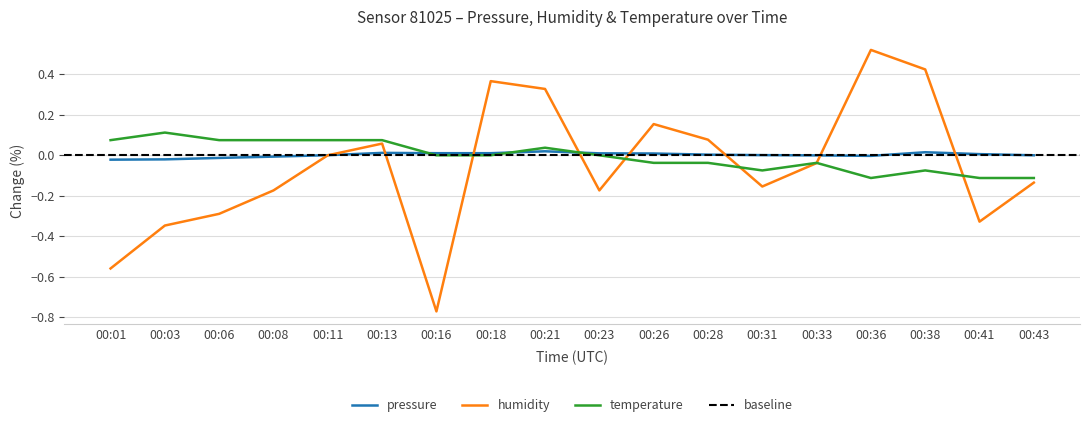

List the labels in order of humidity value, smallest first.

00:16, 00:01, 00:03, 00:41, 00:06, 00:08, 00:23, 00:31, 00:43, 00:33, 00:11, 00:13, 00:28, 00:26, 00:21, 00:18, 00:38, 00:36